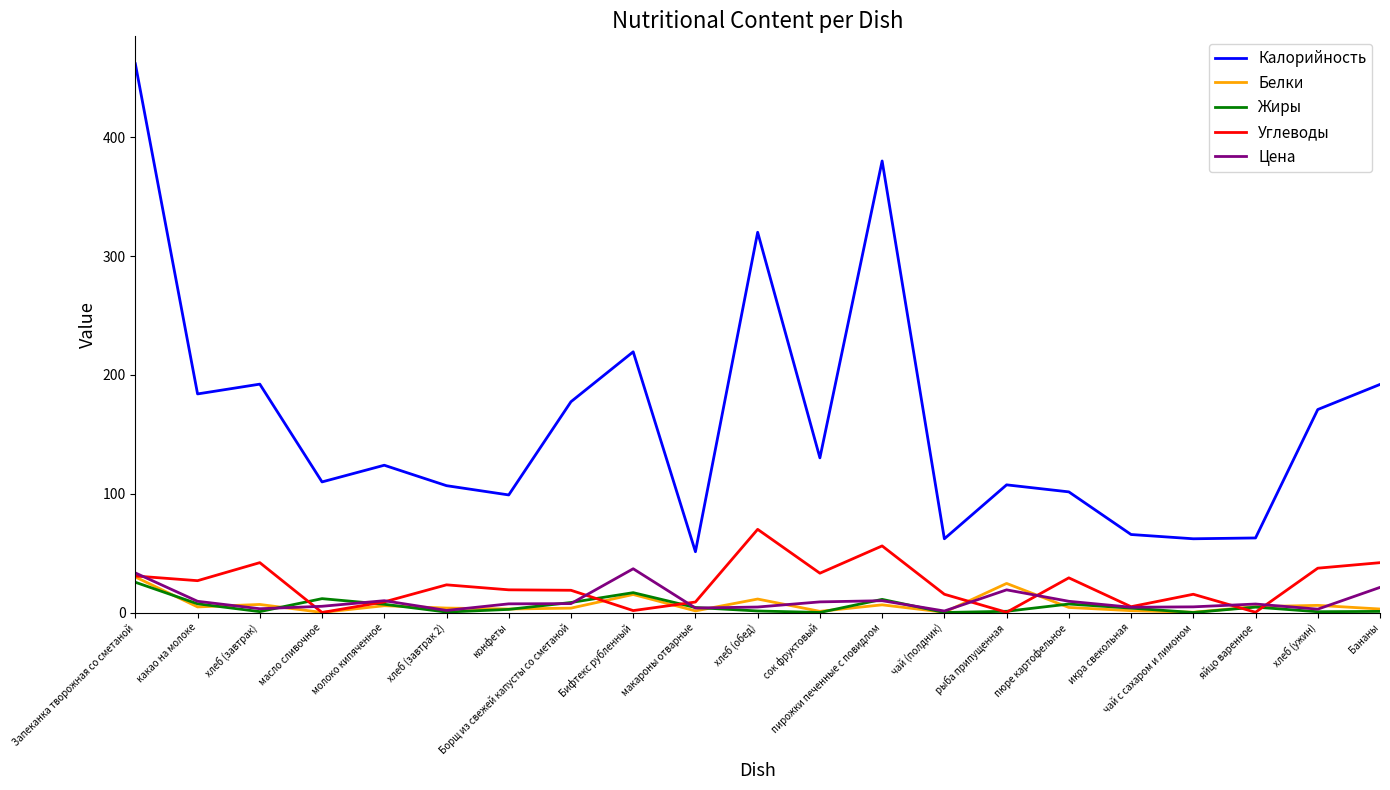

At which category is the sum across all series the highest?

Запеканка творожная со сметаной